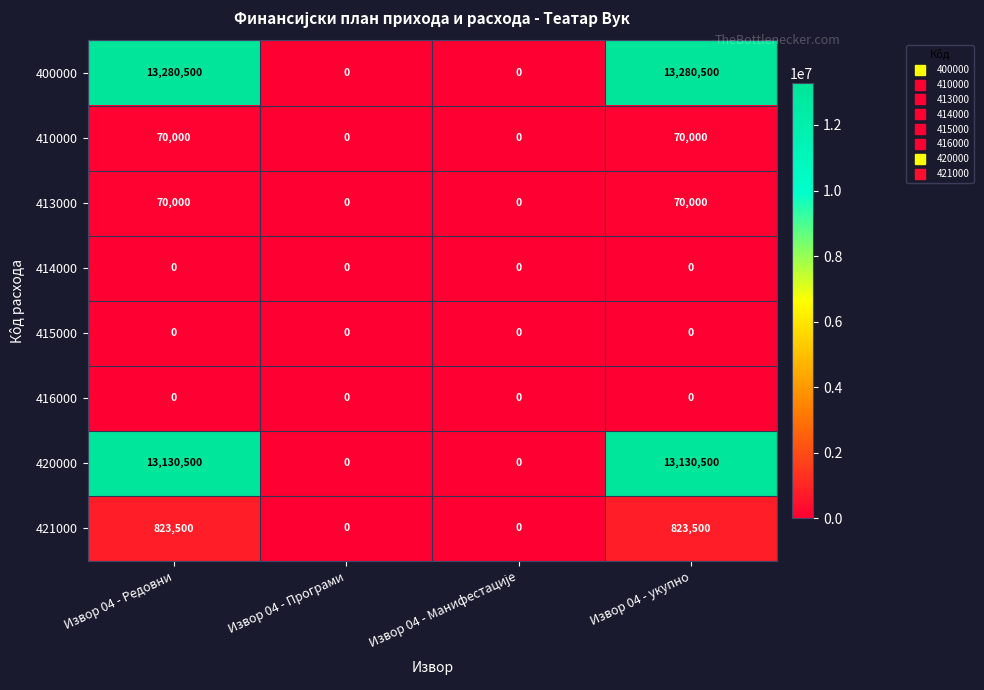

Which series has the largest total across all categories?

400000